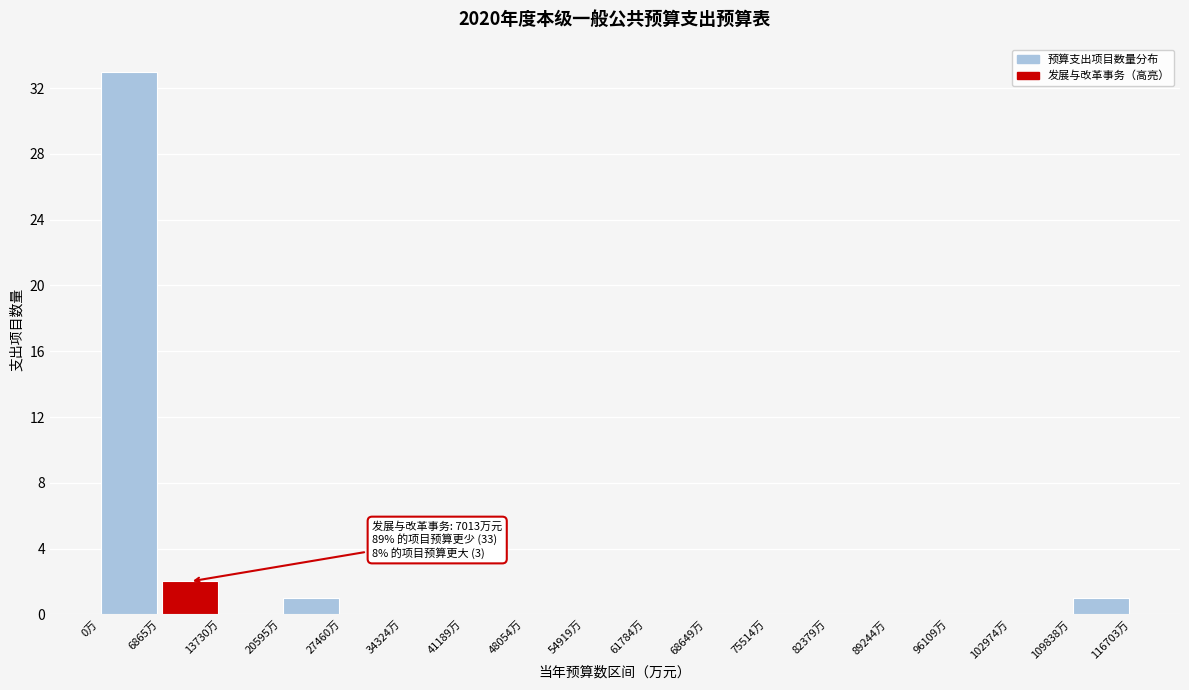

Which range on the x-axis has the tallest bar?

0 to 7000